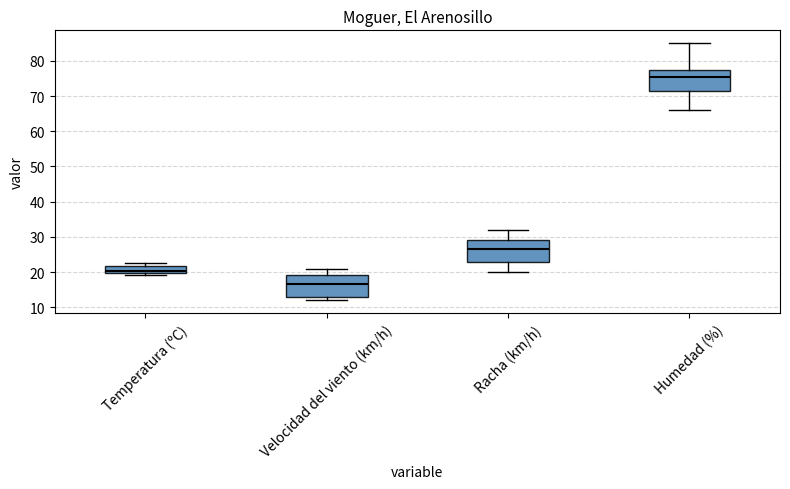

Where does the upper whisker of the box for Racha (km/h) end on the y-axis? The values are not printed on the chart, so give them approximately, as read against the axis.

32